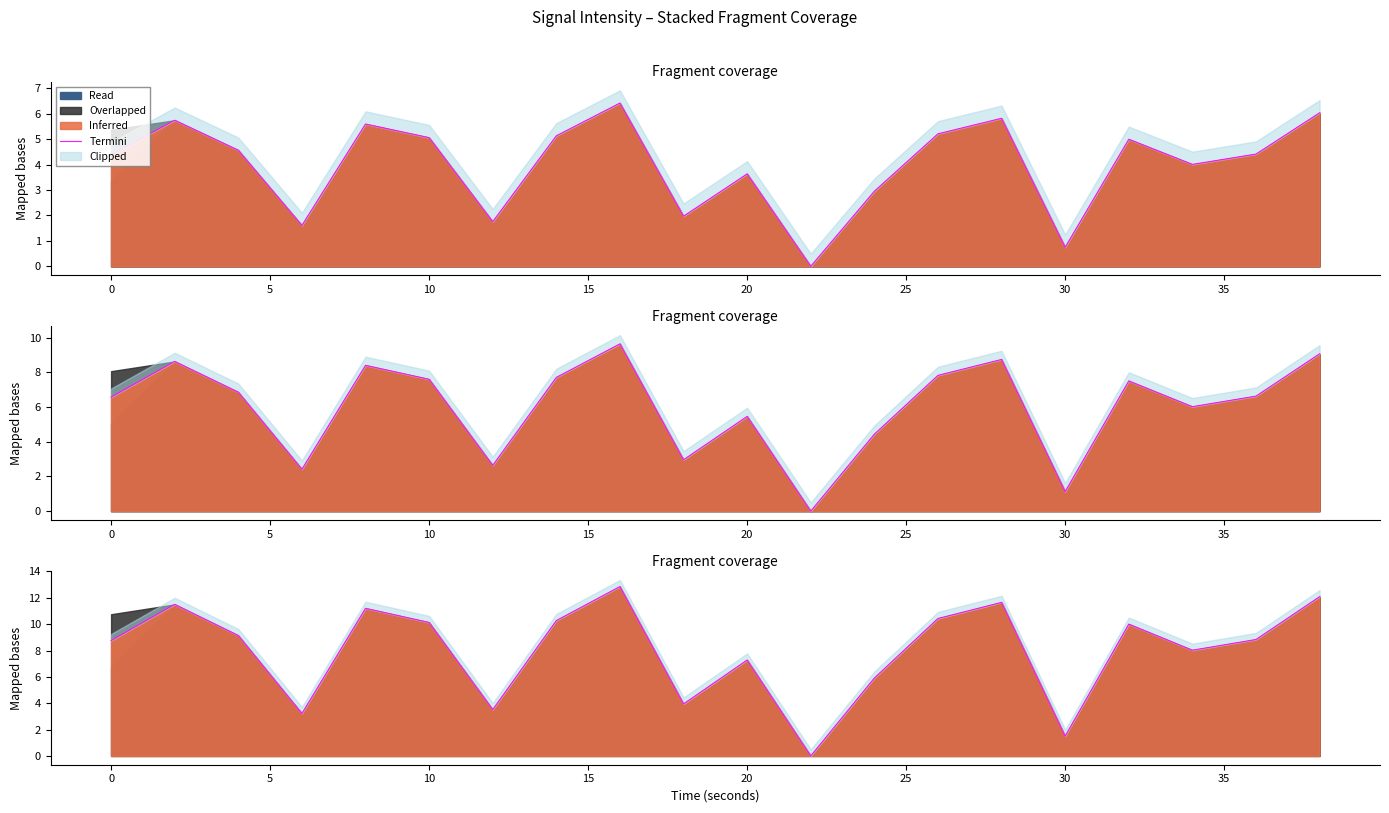

What is the difference between the maximum and minimum values?

12.9